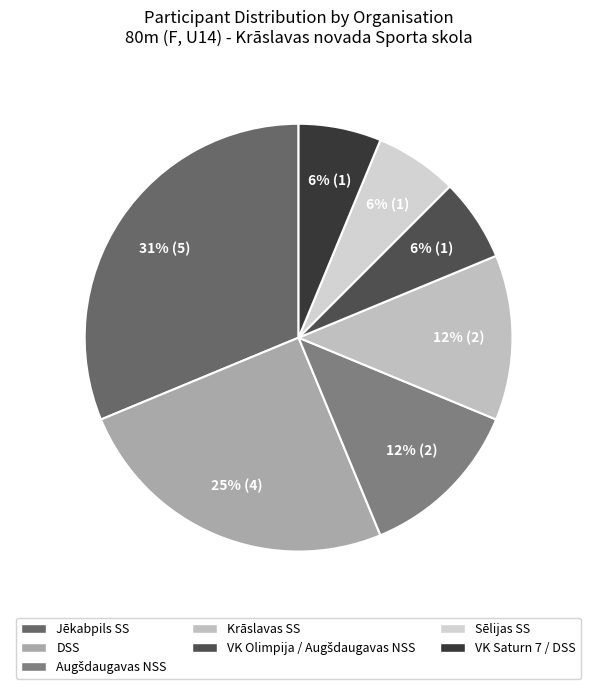

Is there a majority slice in this chart?

No